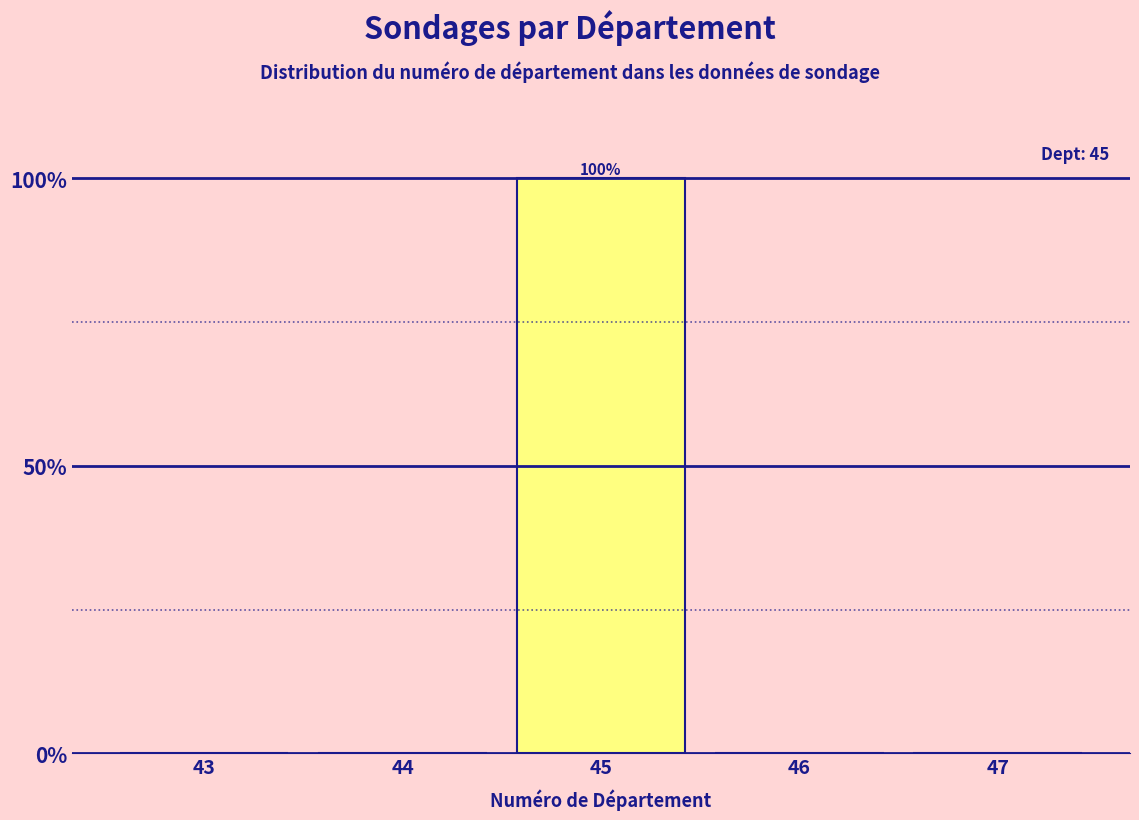

Reading left to right, what are all the values shown in this chart?

43=0	44=0	45=100	46=0	47=0